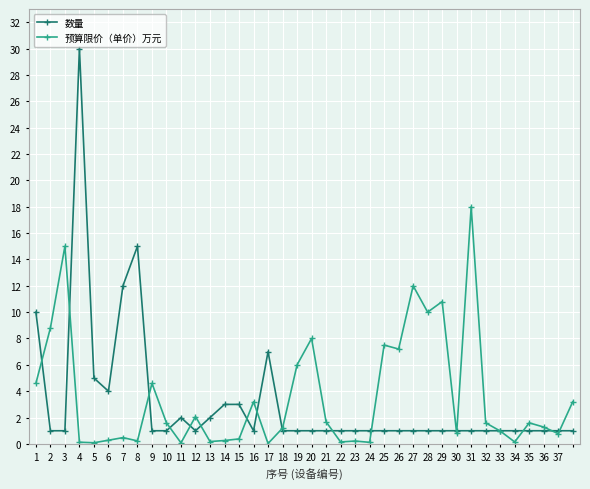

Rank the series by their maximum value, from lowest to highest.

预算限价（单价）万元, 数量